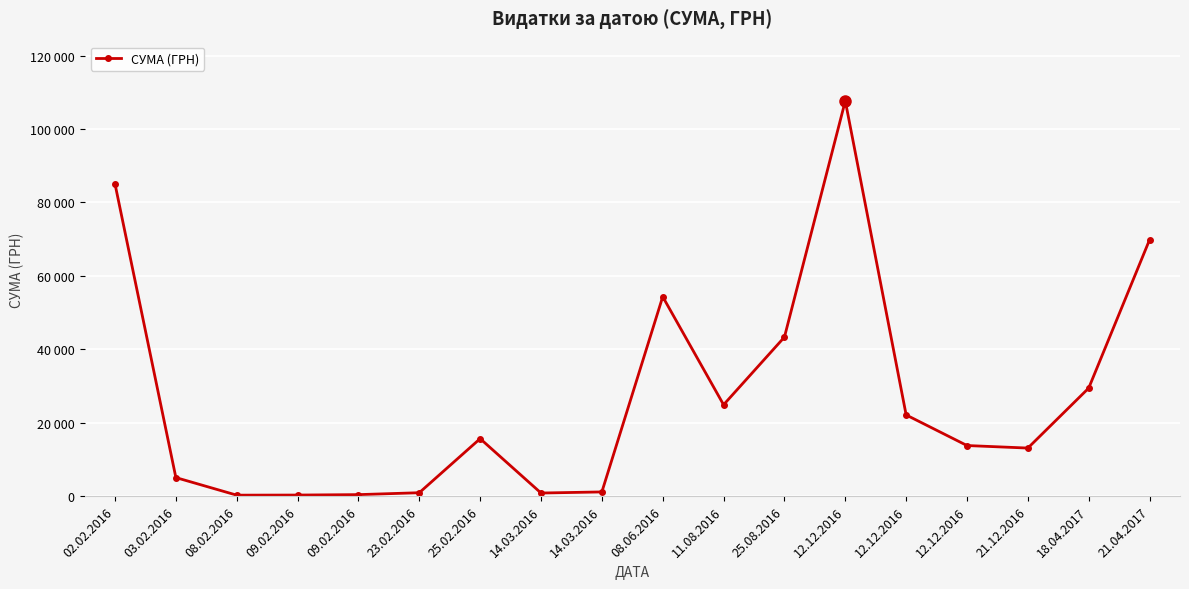

Does the chart have visible grid lines?

Yes